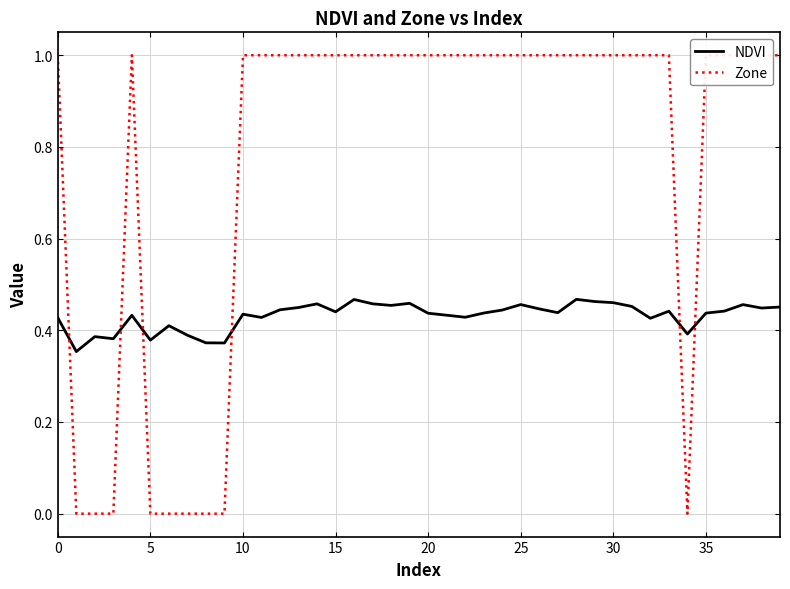

List the series in order of their peak value, highest first.

Zone, NDVI